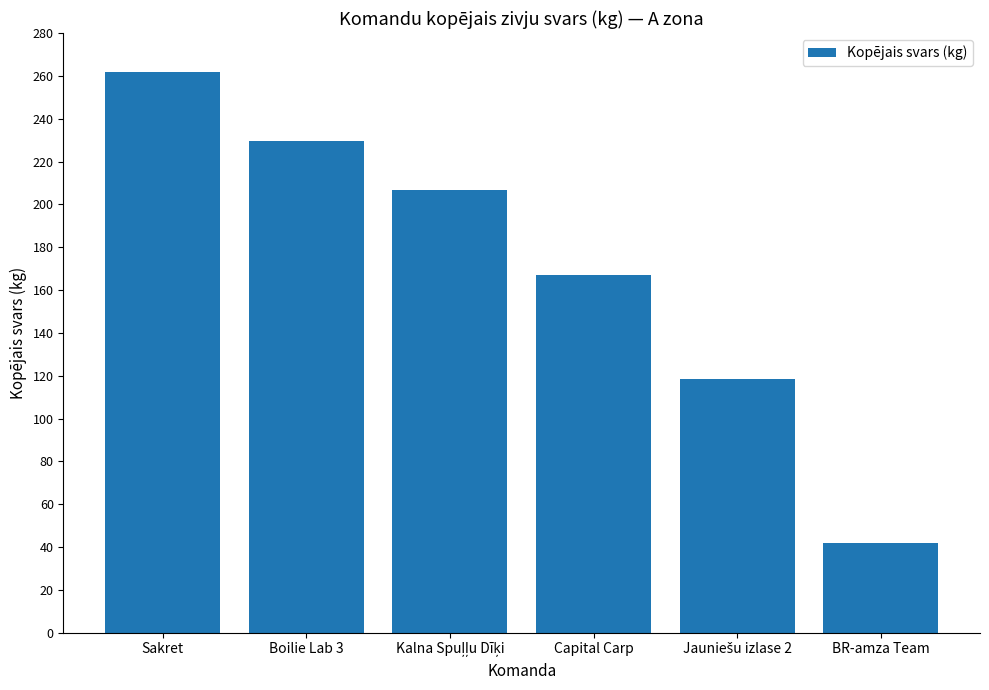

At which label is the value closest to 151?

Capital Carp